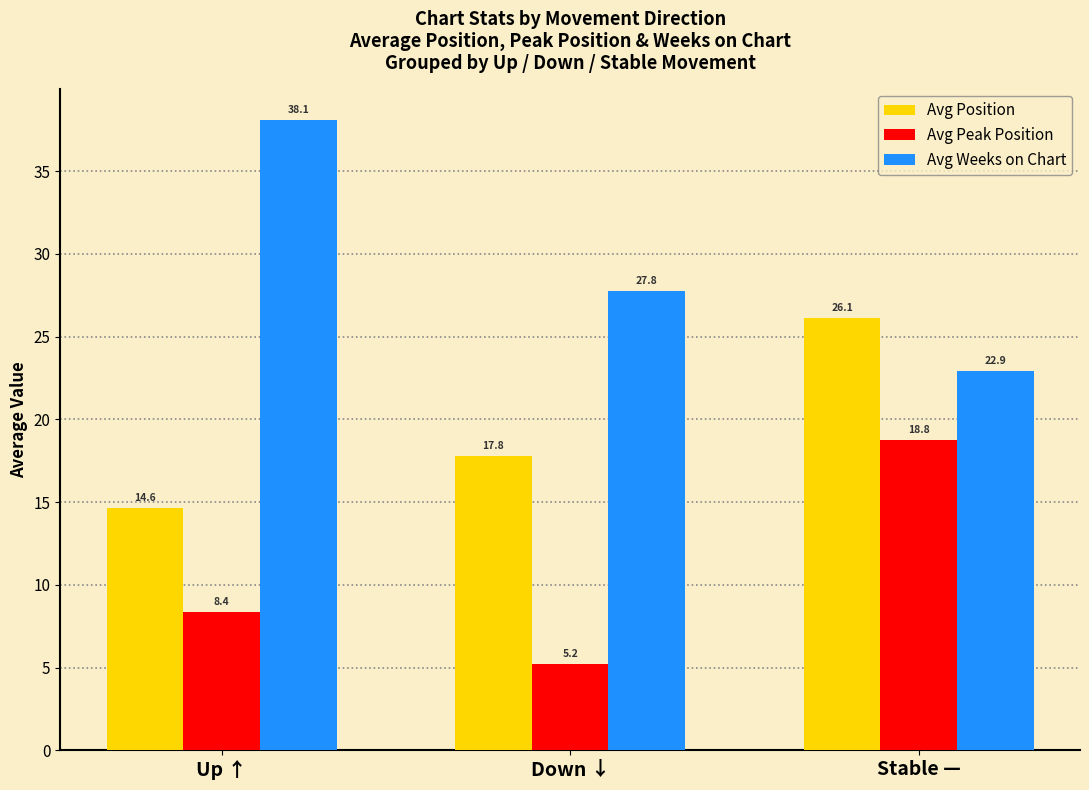

Count the number of categories in the chart.

3